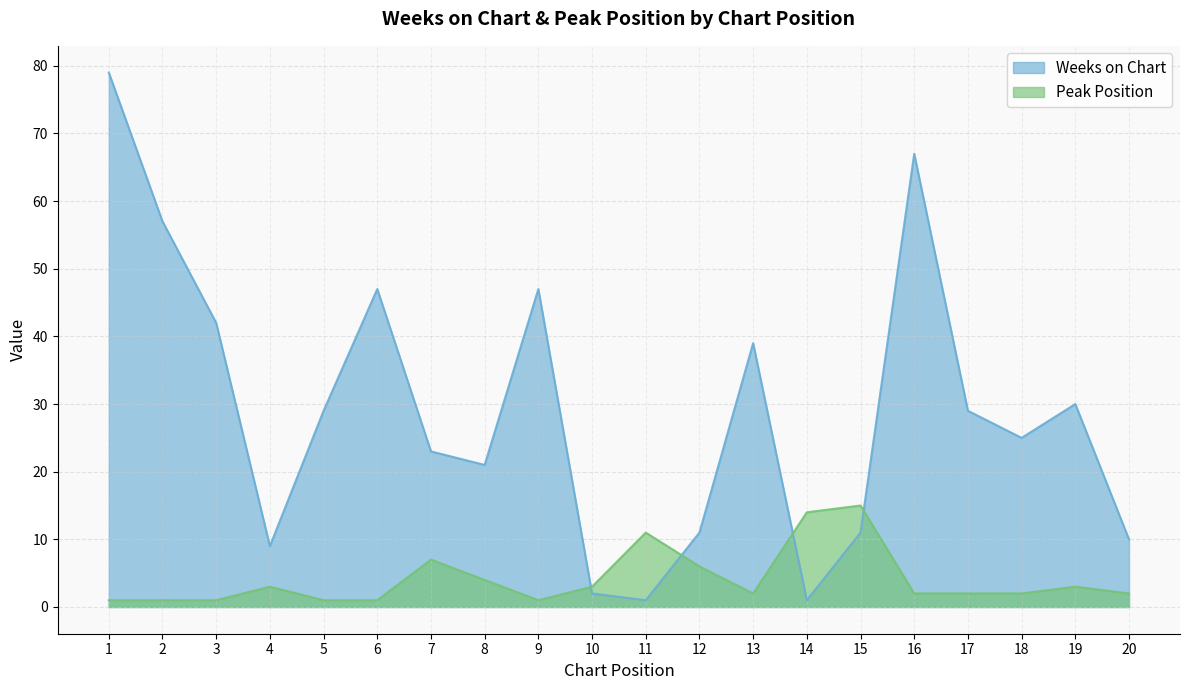

Where is Peak Position nearest to the value 8?

7